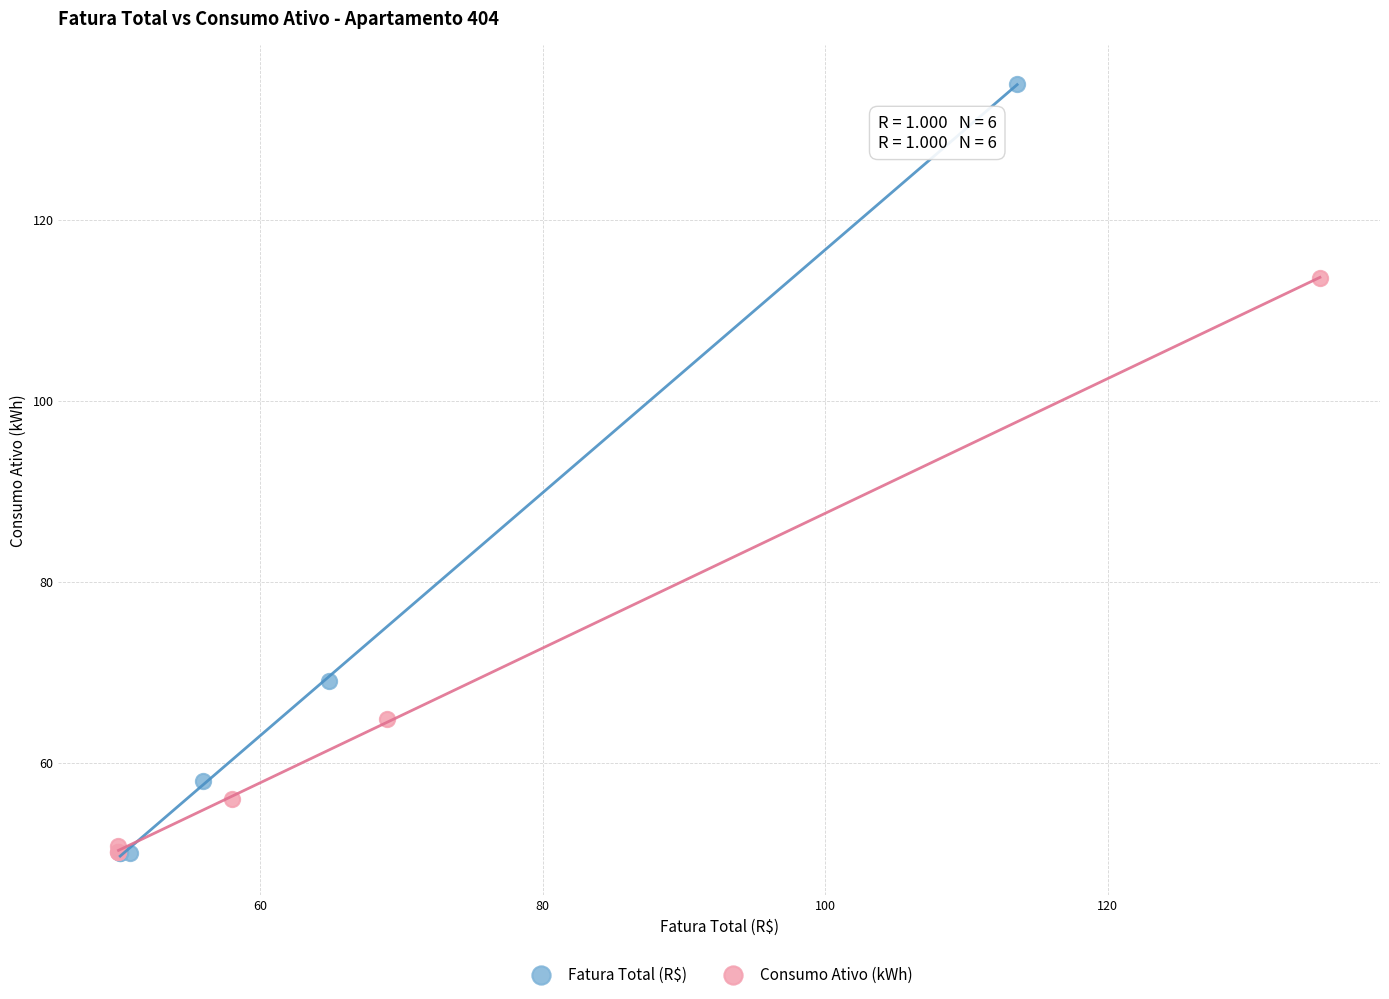

Which series reaches the maximum Y coordinate?

Fatura Total (R$)